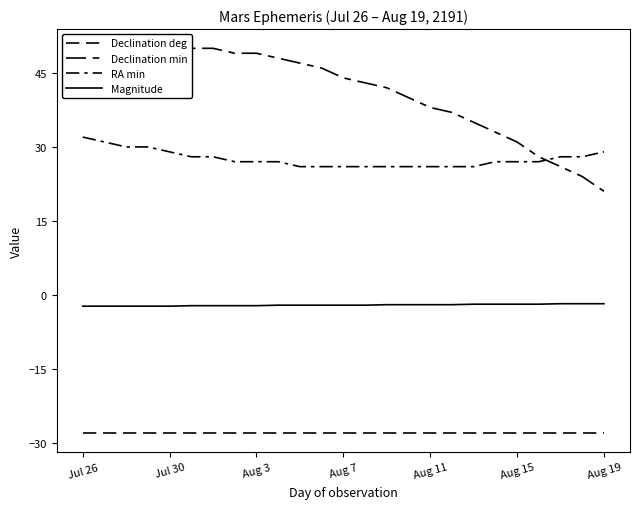

What is the average value of the RA min series?

27.6